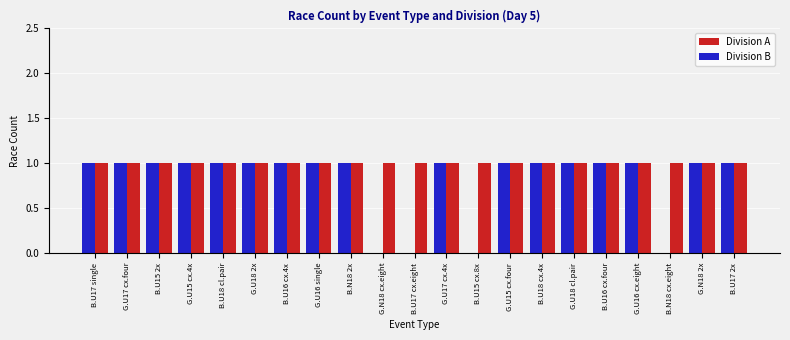

What is the sum of all Division A values?

21